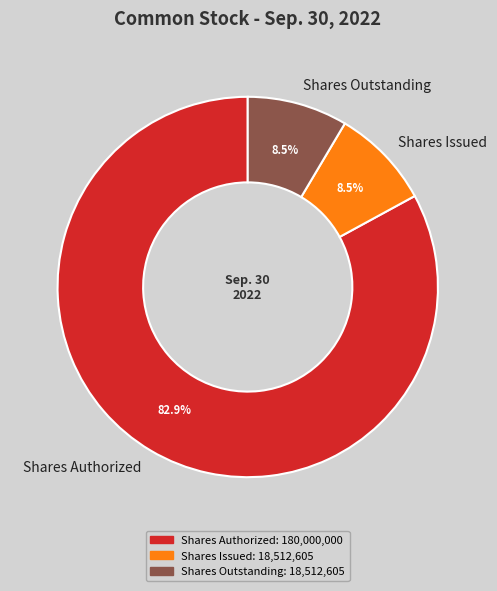

How many segments does this pie chart have?

3